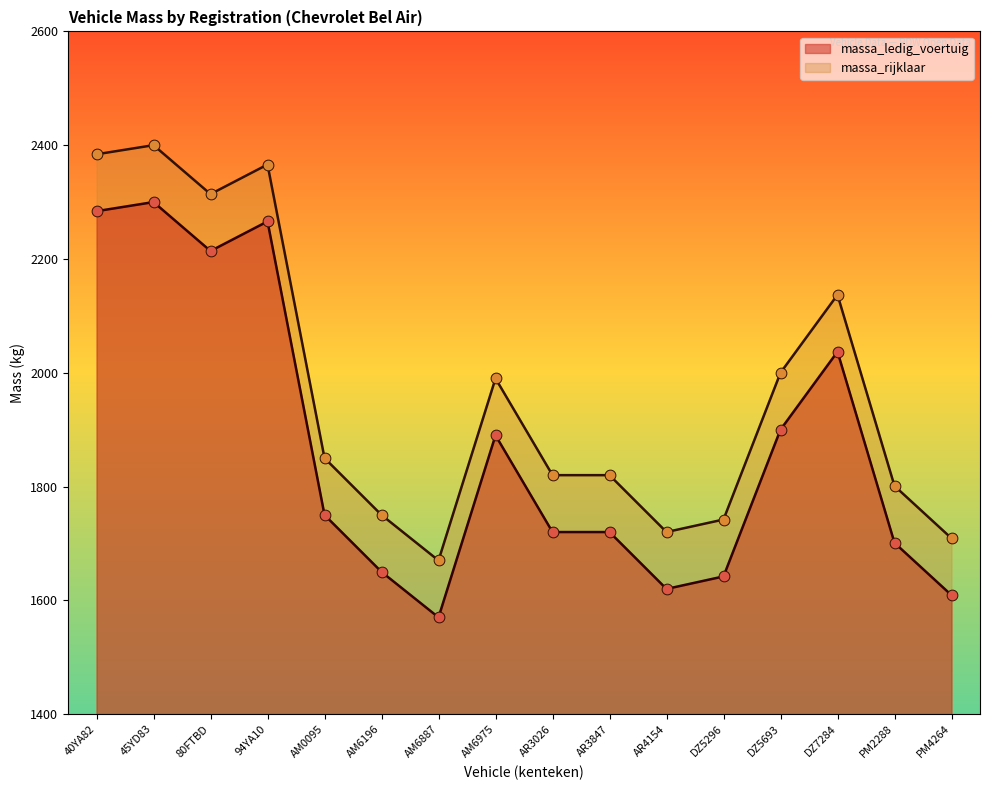

Which series reaches the minimum Y coordinate?

massa_ledig_voertuig